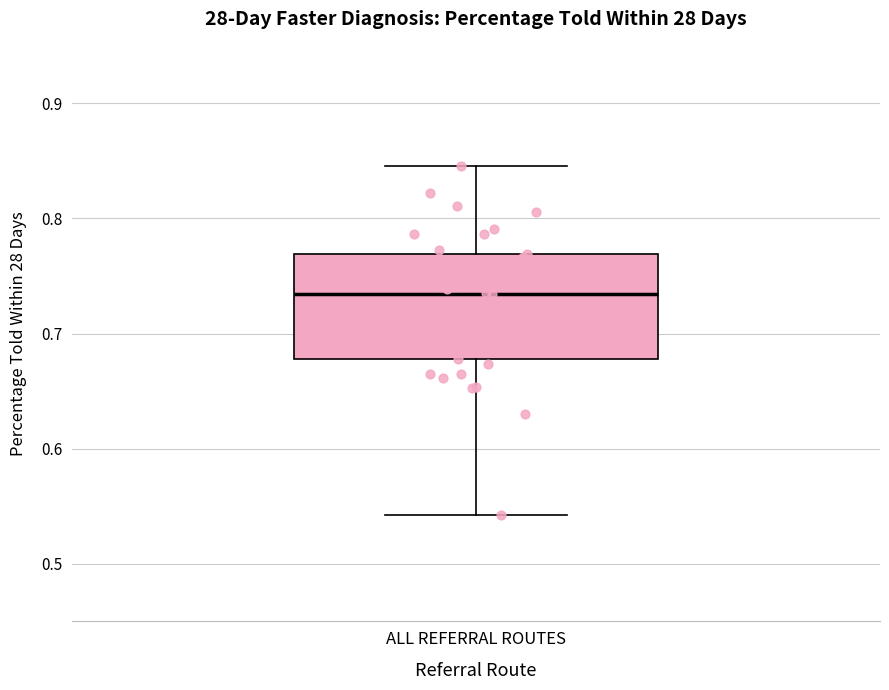

Where does the lower whisker of the box for ALL REFERRAL ROUTES end on the y-axis? The values are not printed on the chart, so give them approximately, as read against the axis.

0.54